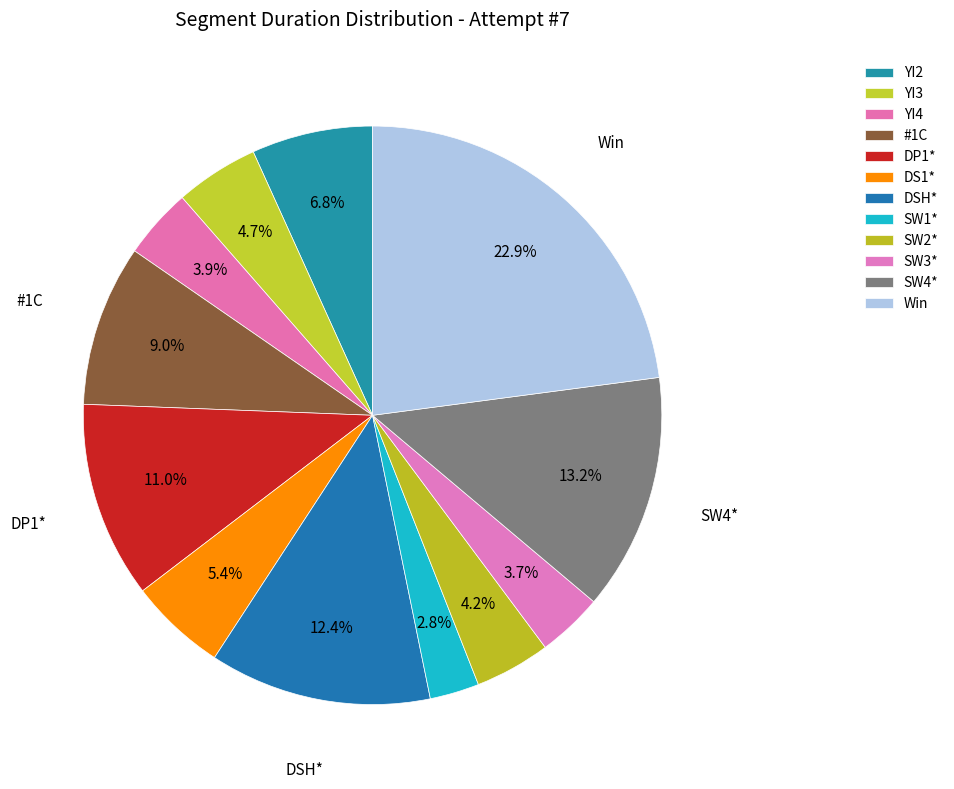

How many segments does this pie chart have?

12